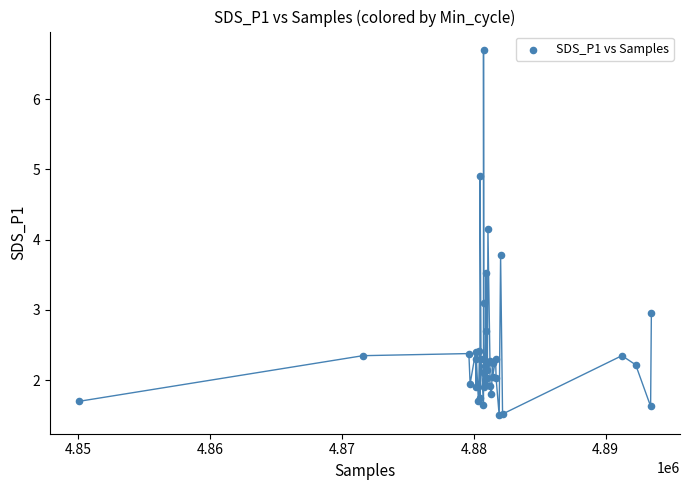

What Y value in the scatter plot is closest to 4?

4.2